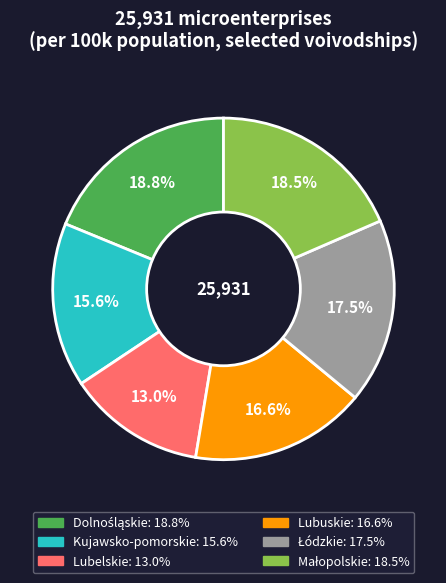

Does any single category account for the majority?

No